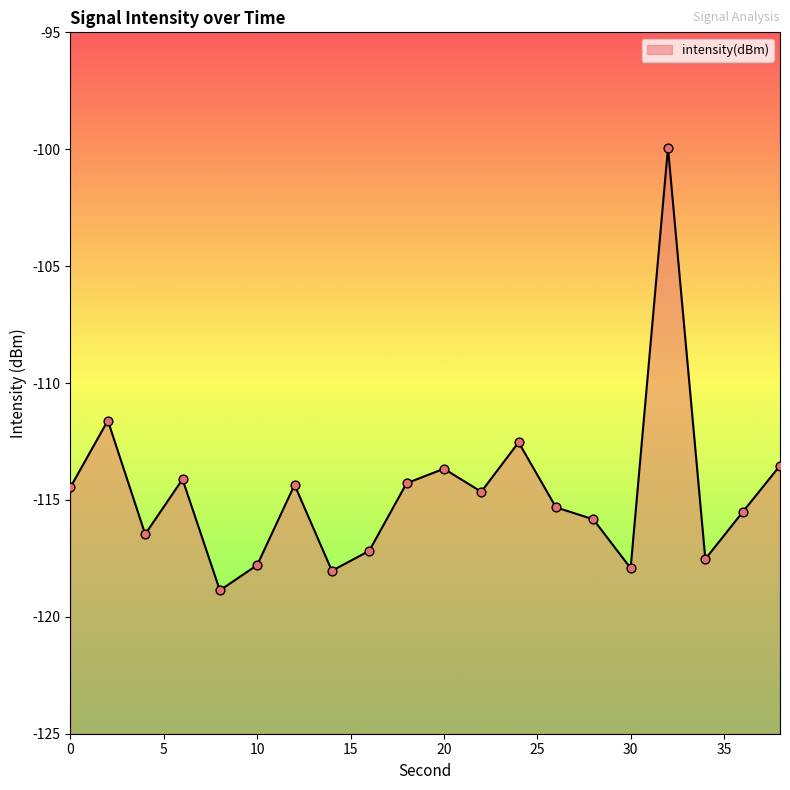

Between 34 and 8, which is larger?

34